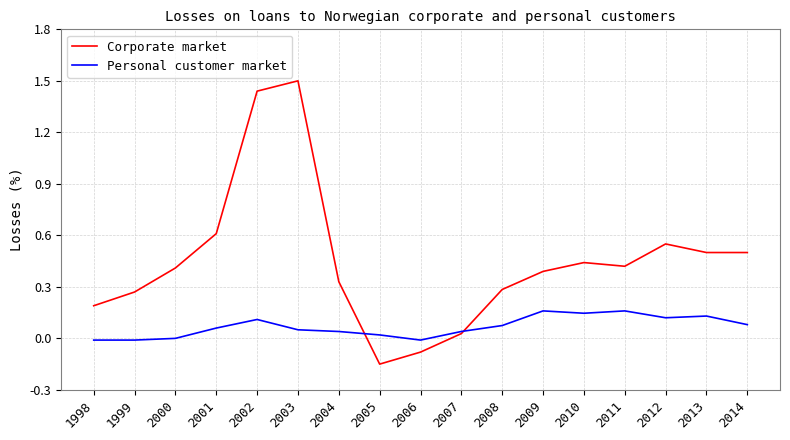

Which series has the widest spread of values?

Corporate market